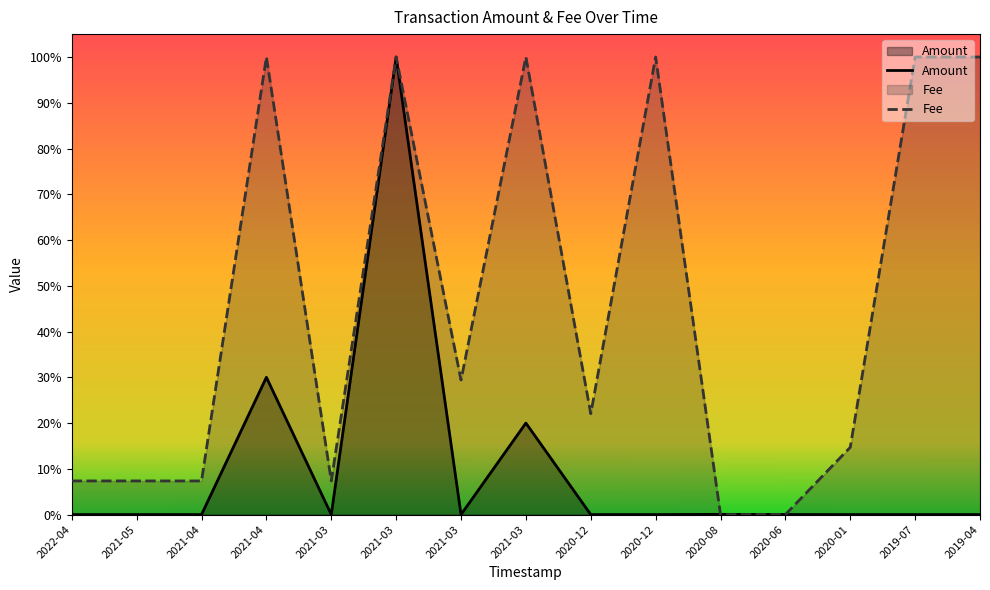

How many interior local valleys does the Amount series have?

4